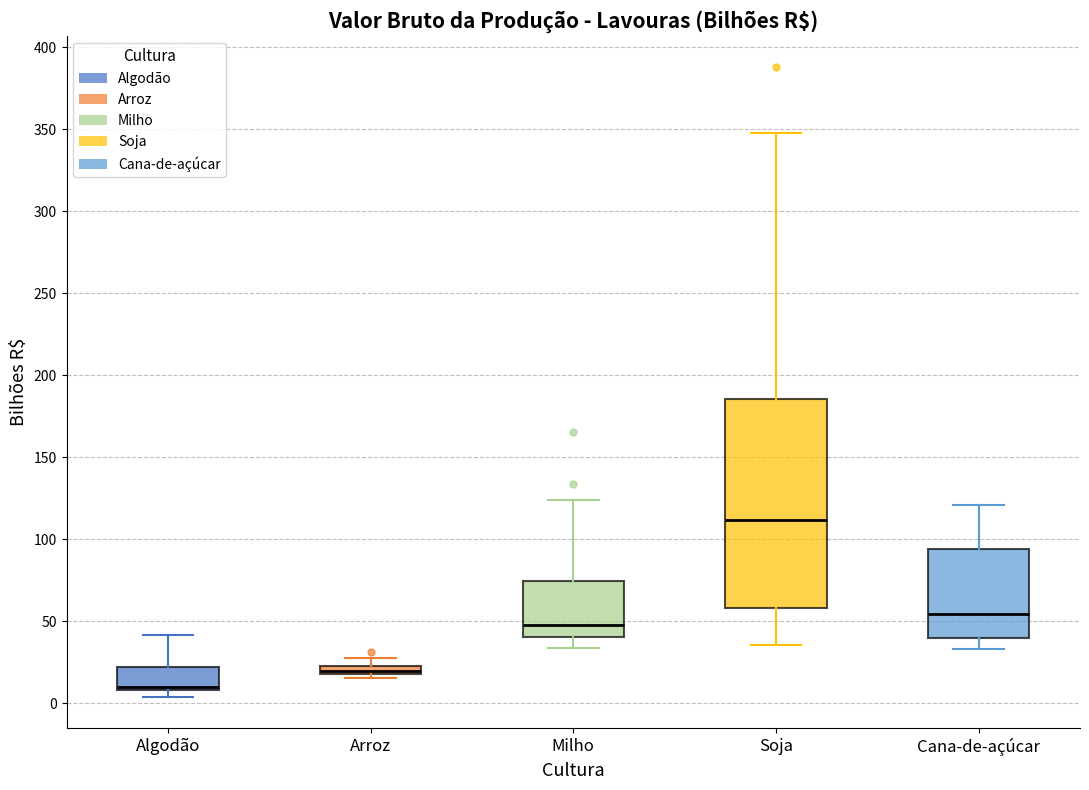

Which box has the highest median line?

Soja